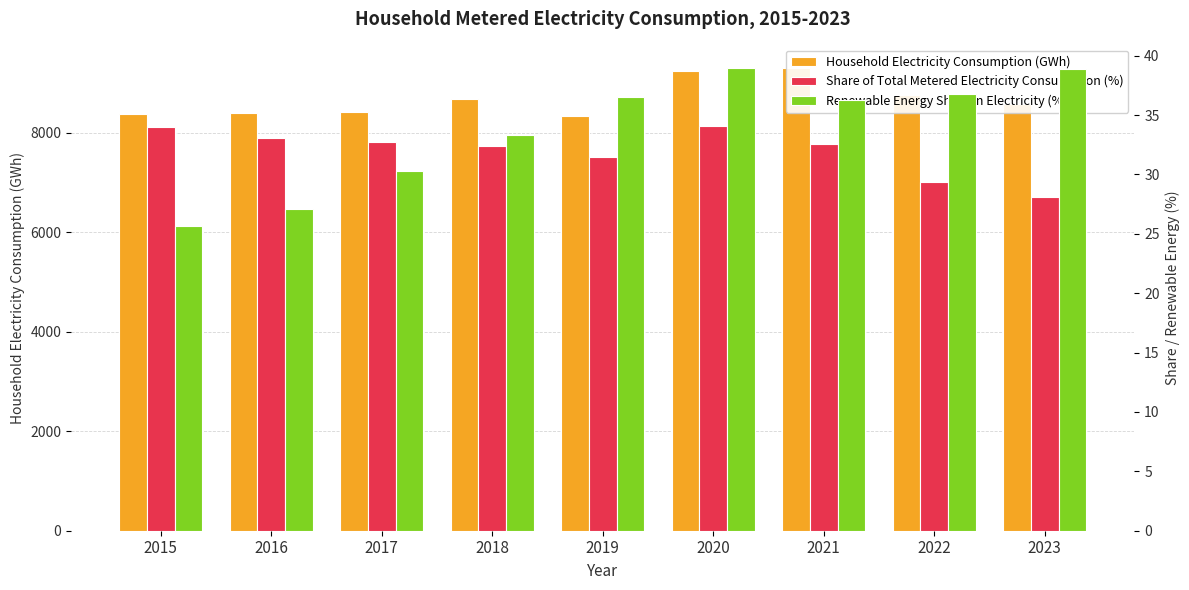

Are the bars horizontal?

No